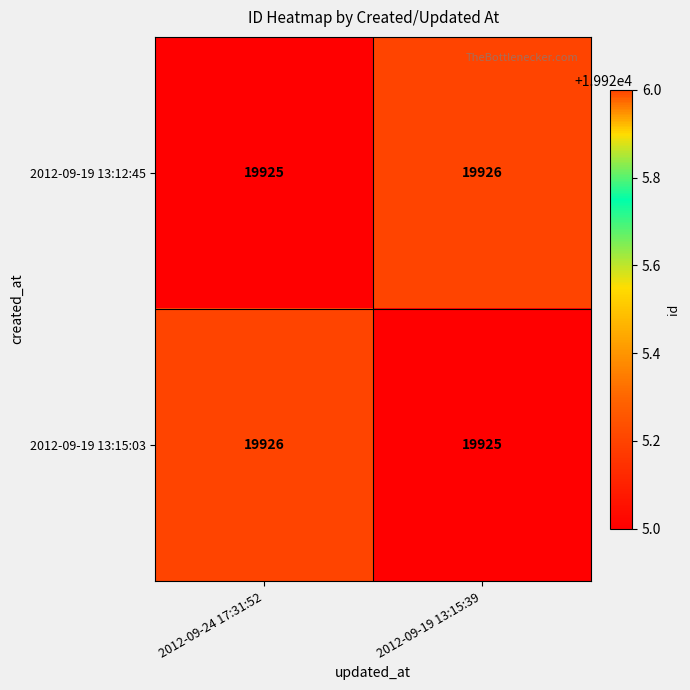

What is the spread (max minus min) of values at 2012-09-19 13:15:39?

1